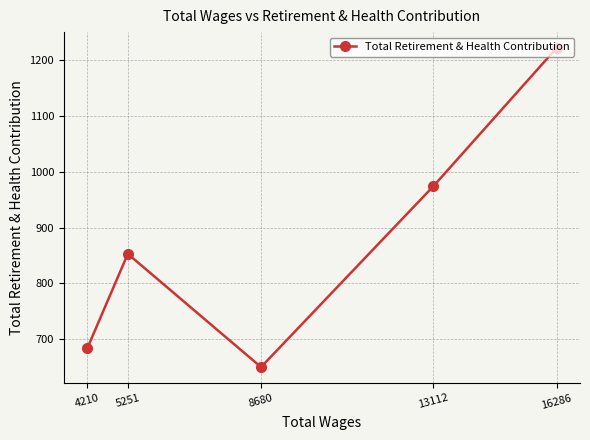

True or false: the data shows 946 at 8680.

False